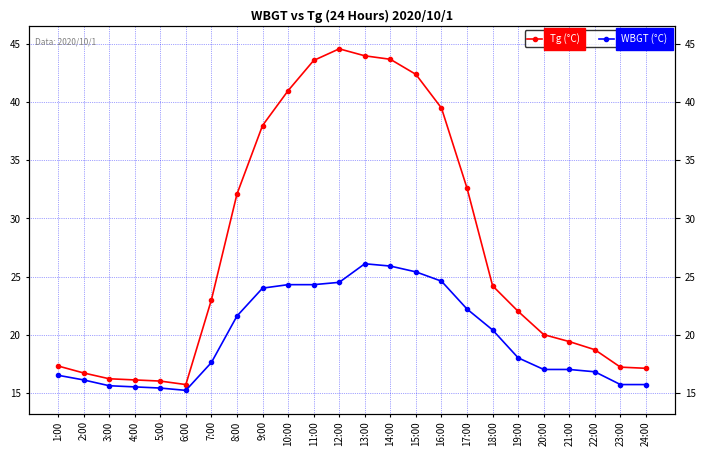

What value does the WBGT (°C) series have at 21:00?

17.0